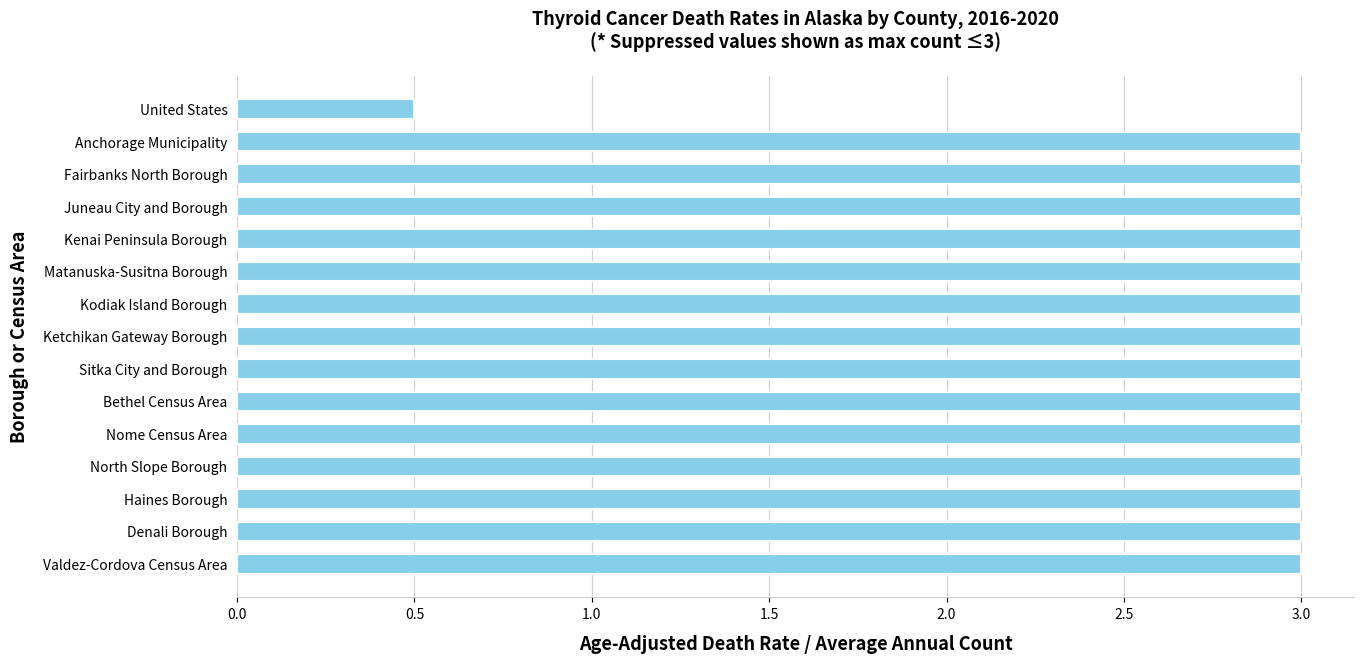

What is the label of the 7th bar from the bottom?

Sitka City and Borough